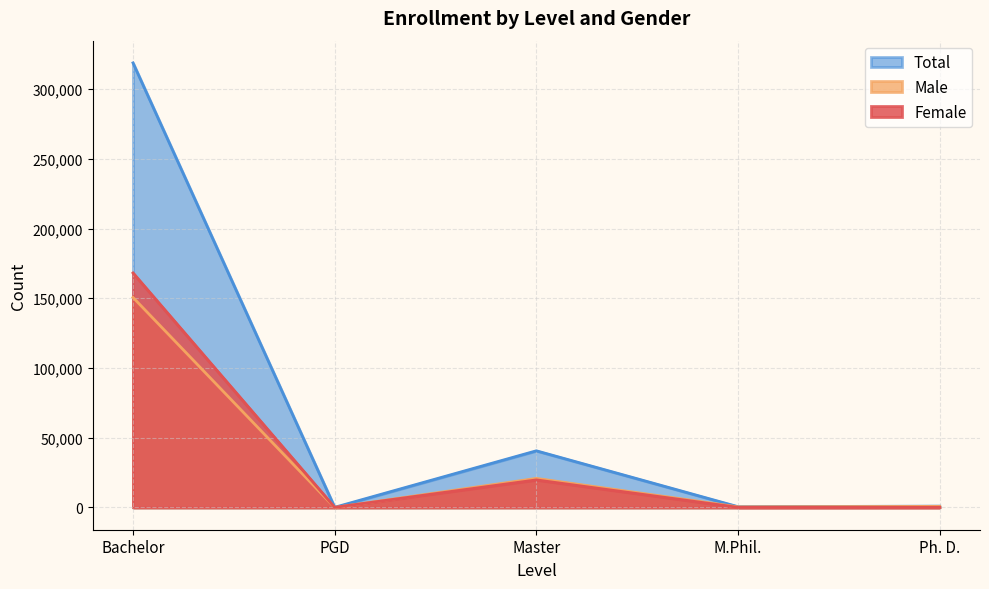

Reading right to left, extract all data points from this chart.

Female: 144	107	19791	106	168147
Male: 819	467	20861	29	150606
Total: 963	574	40652	135	318753